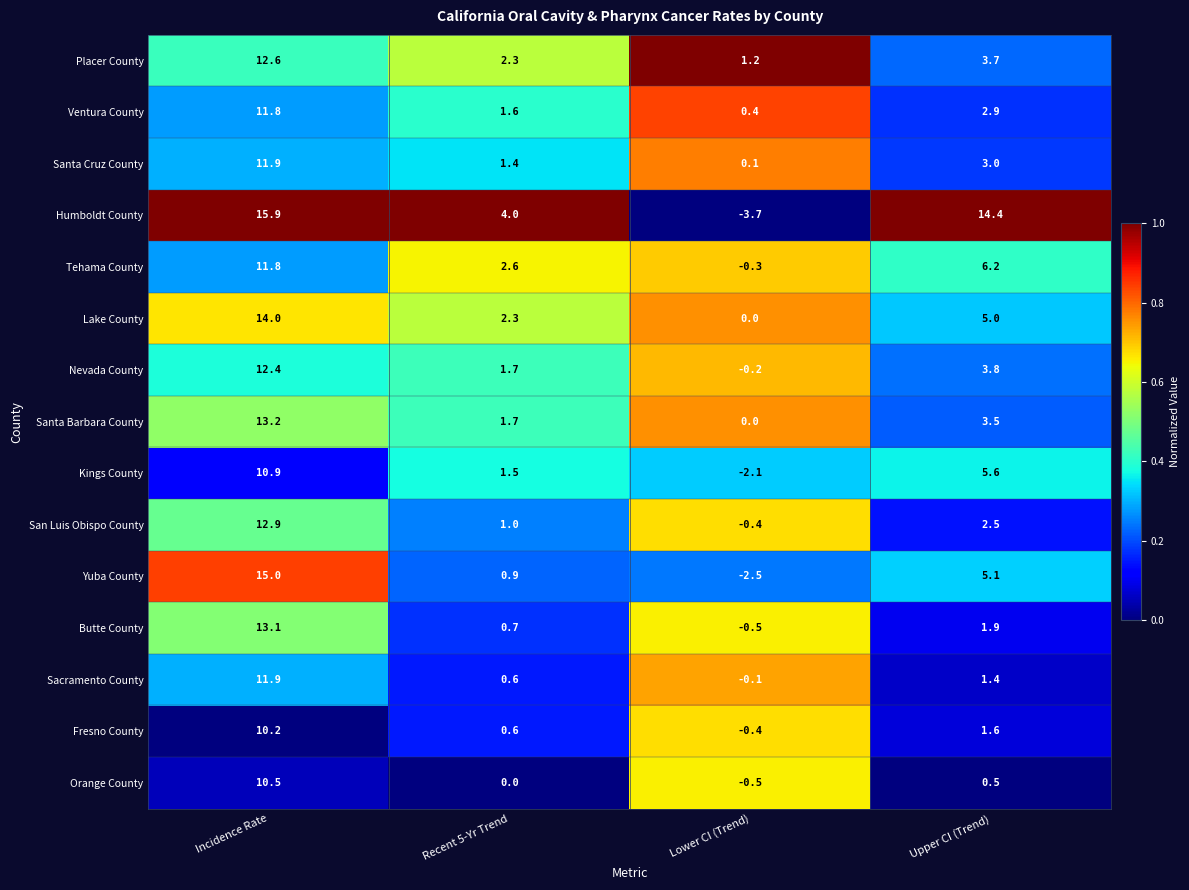

At which label does Placer County reach its peak?

Incidence Rate